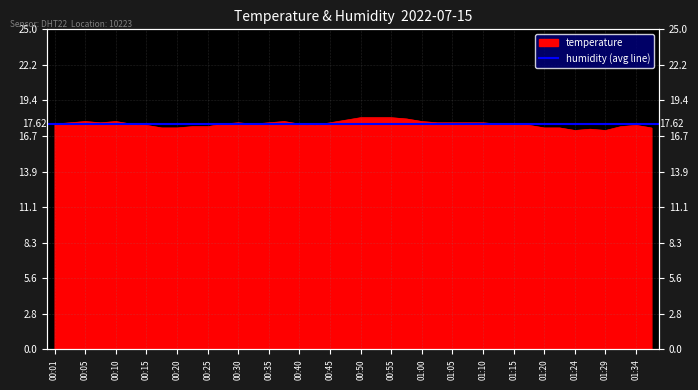

Reading left to right, extract all data points from this chart.

00:01=17.6	00:03=17.7	00:05=17.8	00:08=17.7	00:10=17.8	00:13=17.6	00:15=17.5	00:18=17.3	00:20=17.3	00:23=17.4	00:25=17.4	00:28=17.6	00:30=17.7	00:33=17.6	00:35=17.7	00:38=17.8	00:40=17.6	00:42=17.5	00:45=17.7	00:47=17.9	00:50=18.1	00:52=18.1	00:55=18.1	00:57=18.0	01:00=17.8	01:02=17.7	01:05=17.7	01:07=17.7	01:10=17.7	01:12=17.6	01:15=17.6	01:17=17.5	01:20=17.3	01:22=17.3	01:24=17.1	01:27=17.2	01:29=17.1	01:32=17.4	01:34=17.5	01:37=17.3